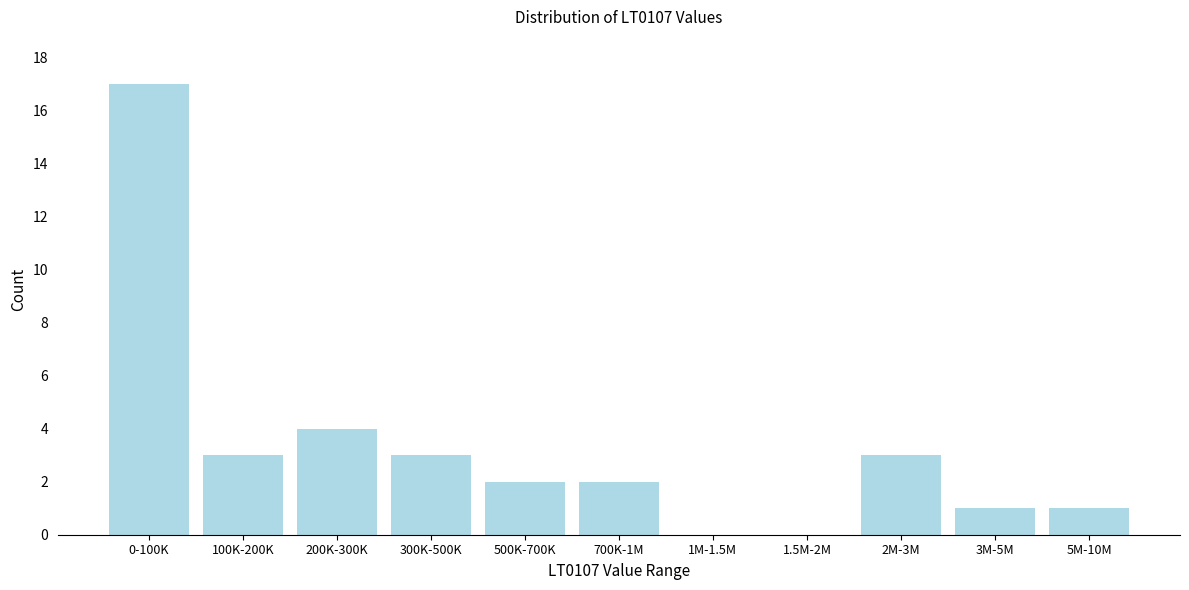

Reading left to right, transcribe all the data shown in this chart.

0-100K=17	100K-200K=3	200K-300K=4	300K-500K=3	500K-700K=2	700K-1M=2	1M-1.5M=0	1.5M-2M=0	2M-3M=3	3M-5M=1	5M-10M=1